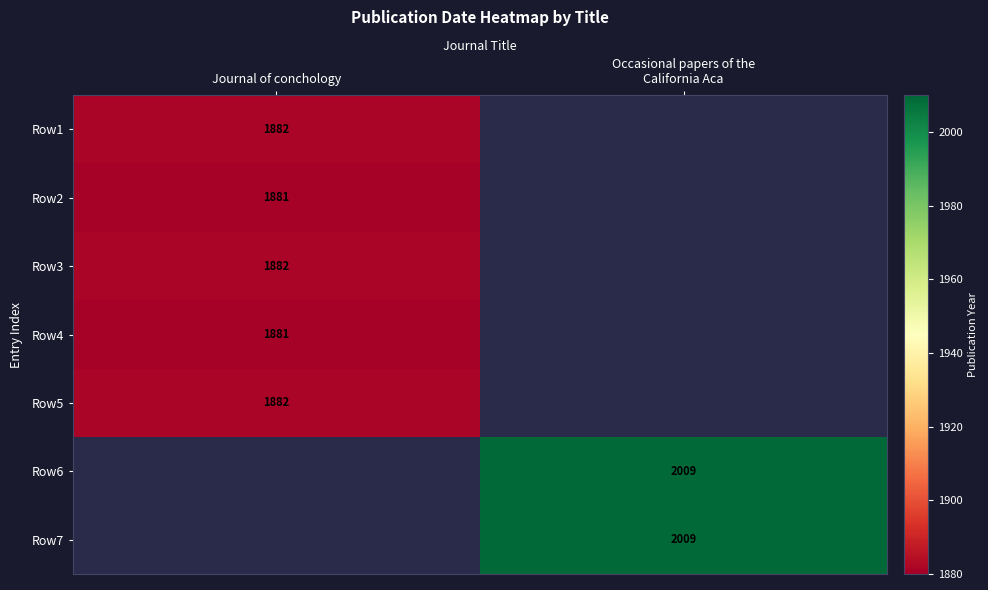

The Row5 series shows 1882 at Journal of conchology. True or false?

True